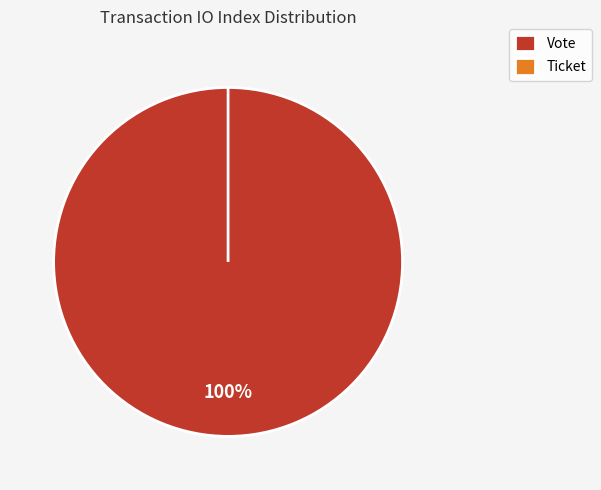

To the nearest percent, what is the combined percentage of Vote and Ticket?

100%